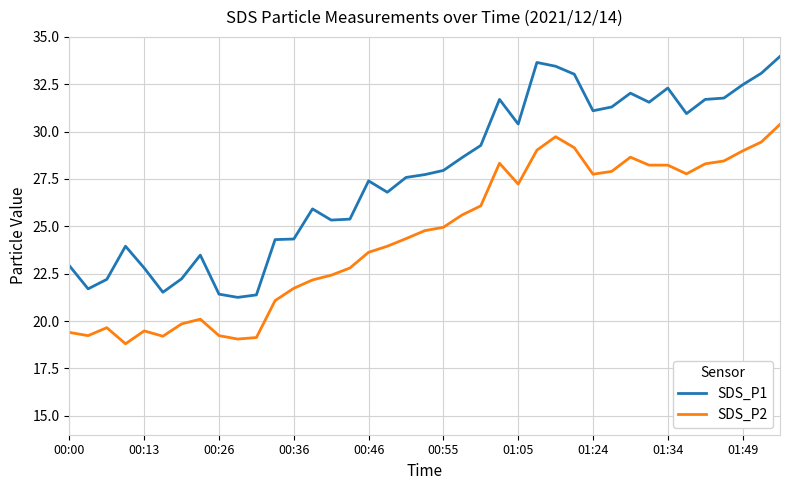

What is the difference between the maximum and second lowest values in the SDS_P1 series?

12.6